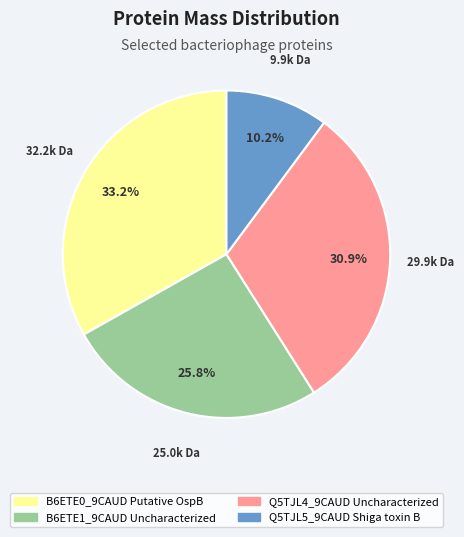

Rank the categories by value from lowest to highest.

Q5TJL5_9CAUD Shiga toxin B, B6ETE1_9CAUD Uncharacterized, Q5TJL4_9CAUD Uncharacterized, B6ETE0_9CAUD Putative OspB